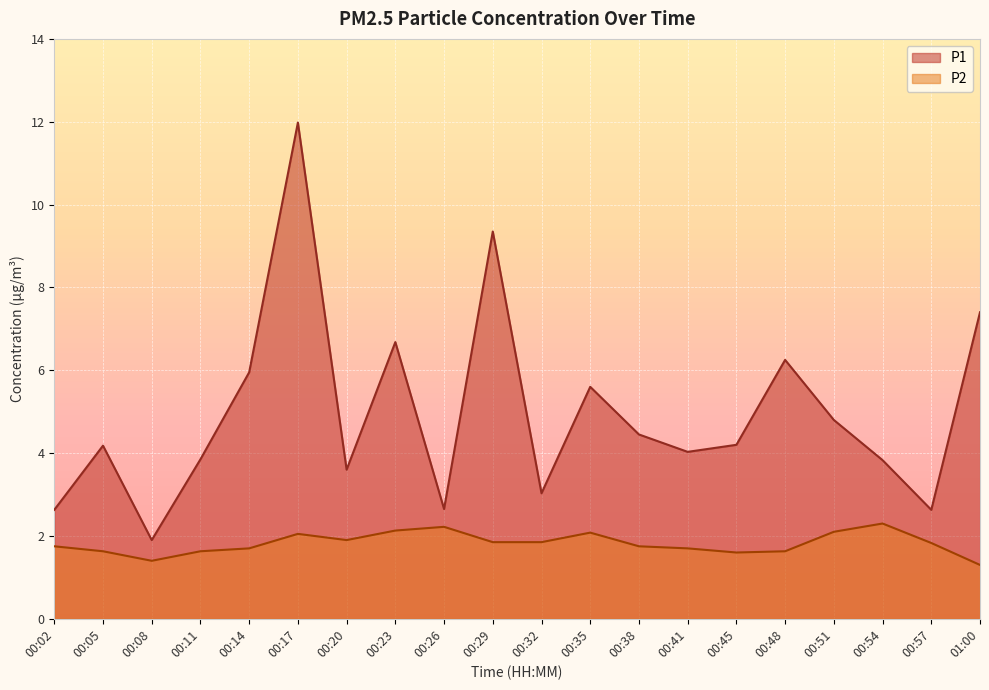

What position from the left is 00:11?

4